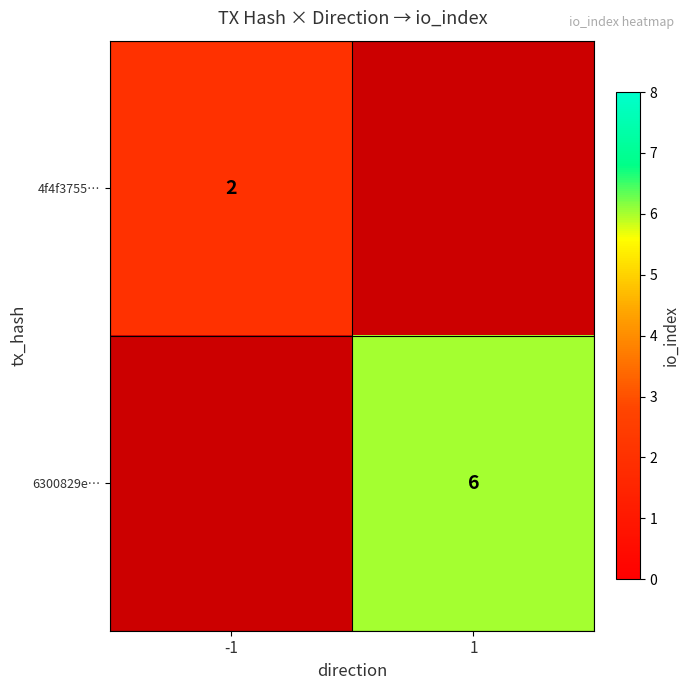

At how many categories does at least one series exceed 2?

1